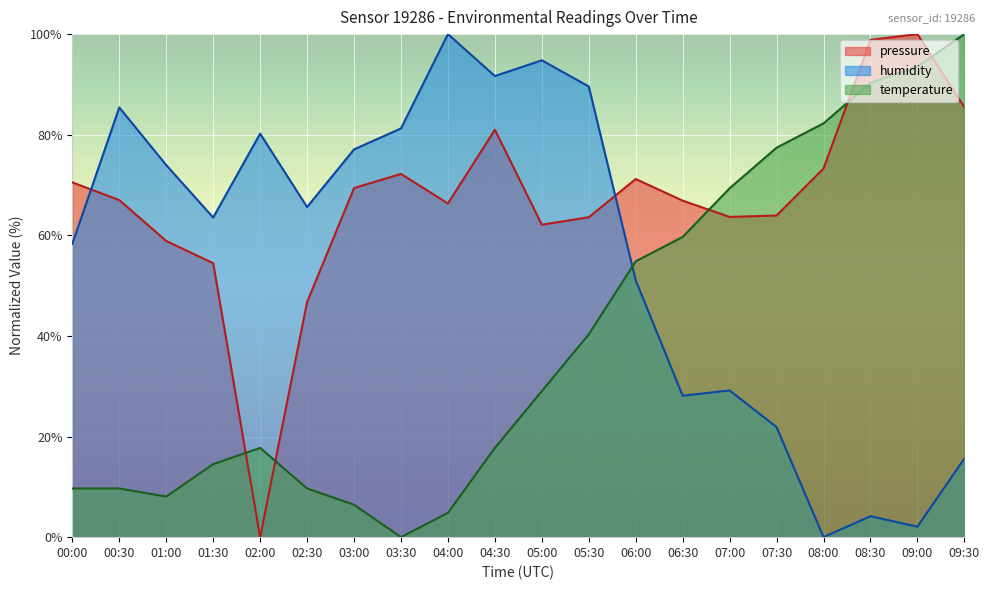

How many distinct data groups are displayed?

3